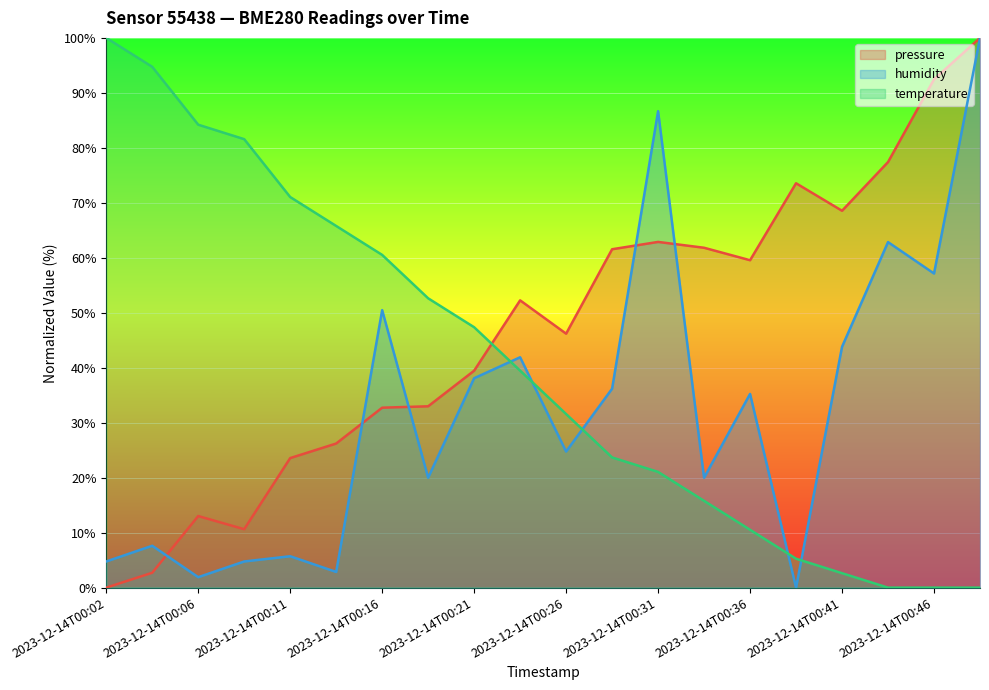

True or false: temperature has more than 1 interior local peaks.

False